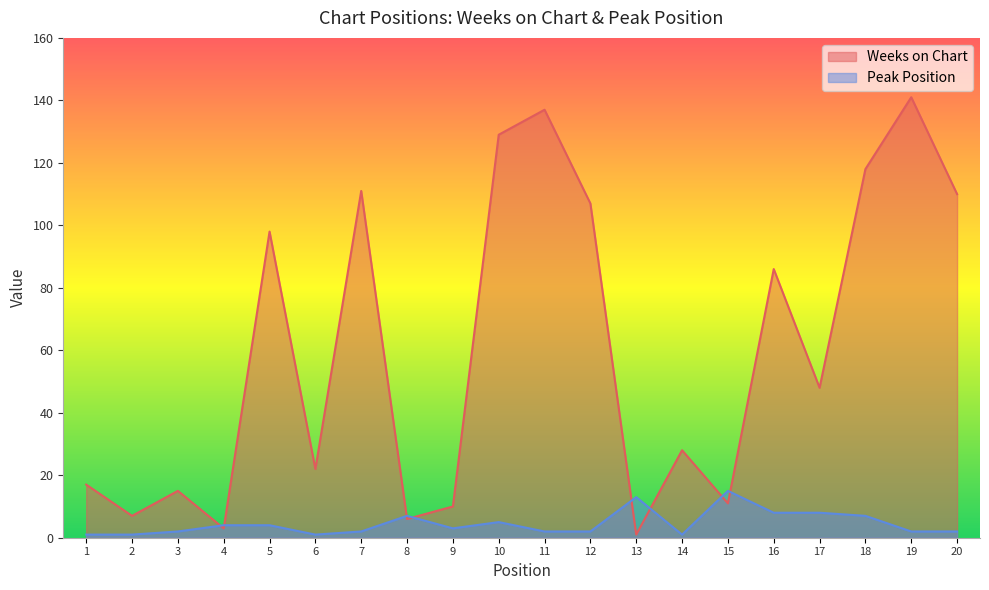

Rank the categories by Peak Position value from highest to lowest.

15, 13, 16, 17, 8, 18, 10, 4, 5, 9, 3, 7, 11, 12, 19, 20, 1, 2, 6, 14